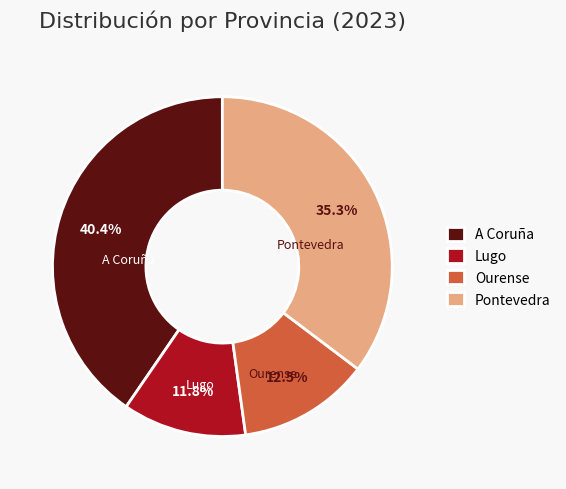

Which has a higher value, A Coruña or Pontevedra?

A Coruña